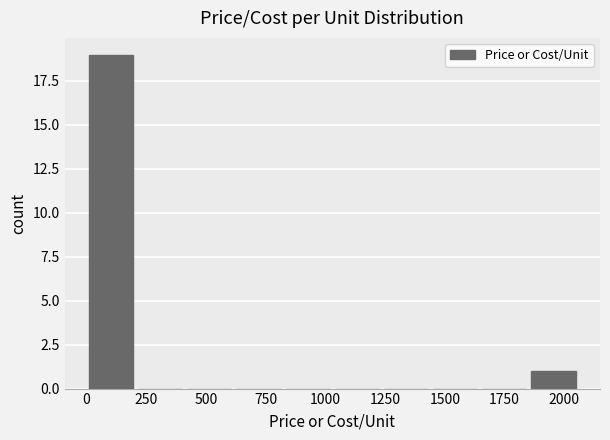

Reading left to right, list every bar in this chart as the range it spans on the x-axis followed by its height. Neither the bar edges nor the heights are printed on the chart, so give them approximately, as read against the axes.

0 to 200: 19
200 to 400: 0
400 to 600: 0
600 to 800: 0
800 to 1050: 0
1050 to 1250: 0
1250 to 1450: 0
1450 to 1650: 0
1650 to 1850: 0
1850 to 2050: 1